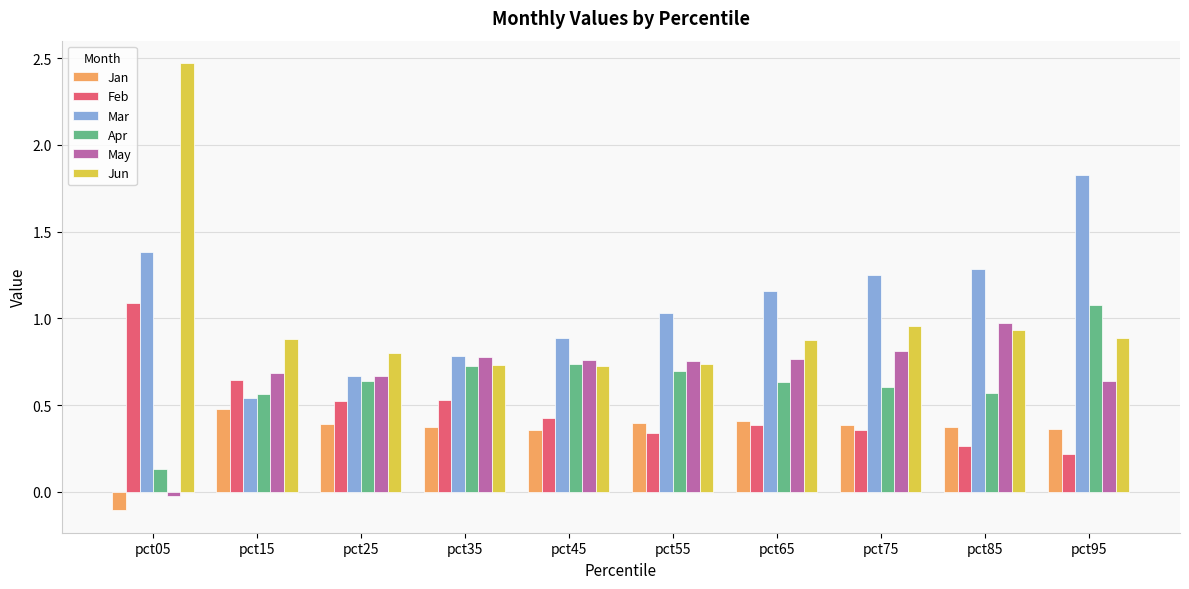

Rank the series at pct95 from highest to lowest value.

Mar, Apr, Jun, May, Jan, Feb